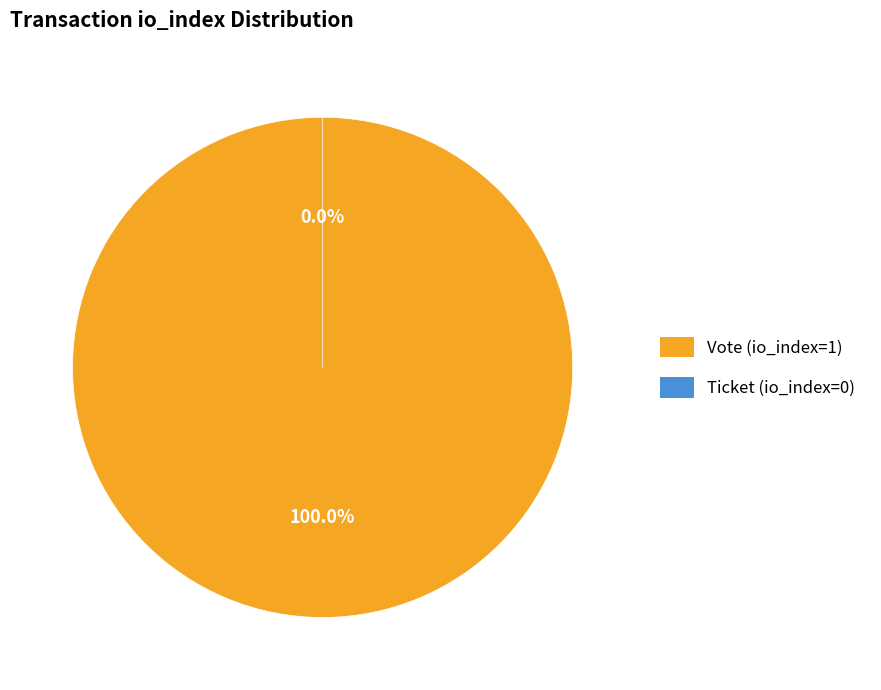

What is the change in value from Vote (io_index=1) to Ticket (io_index=0)?

-1